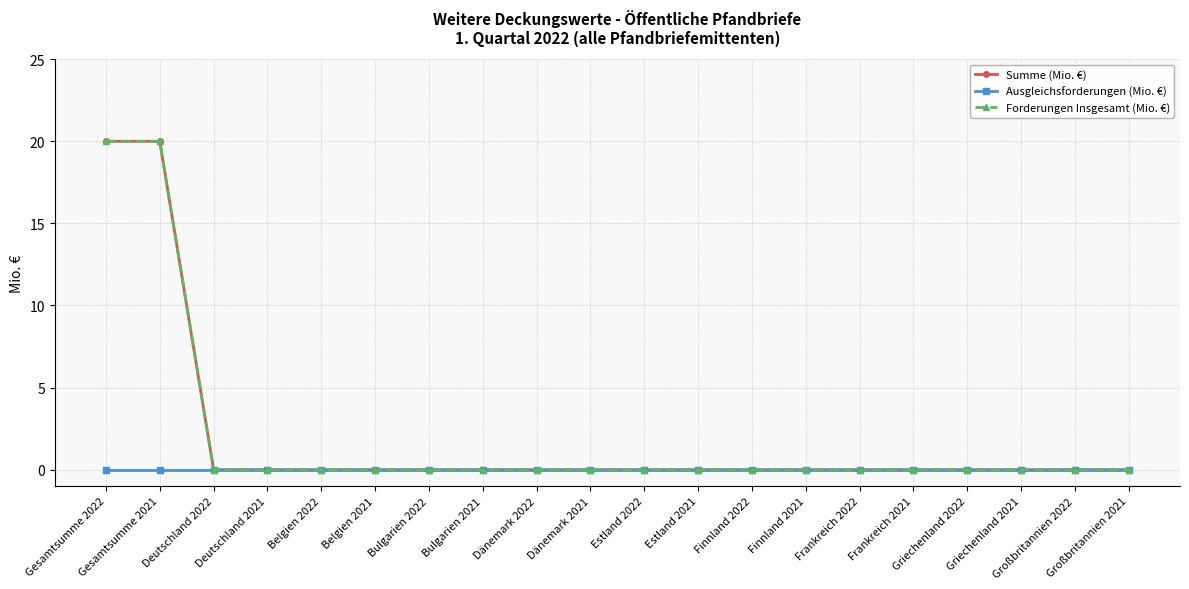

Does the chart have visible grid lines?

Yes